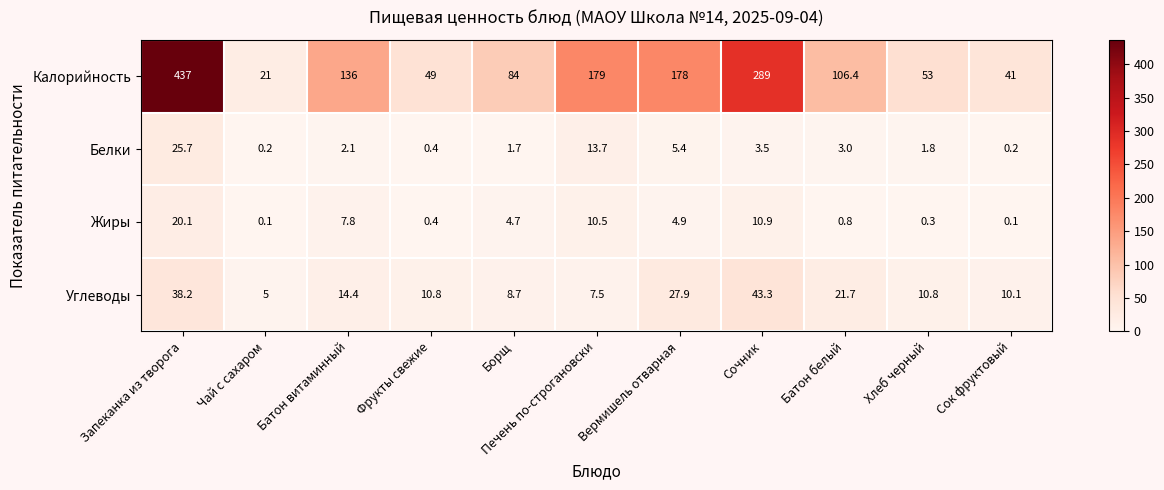

Is it true that Калорийность equals 35.8 at Хлеб черный?

False